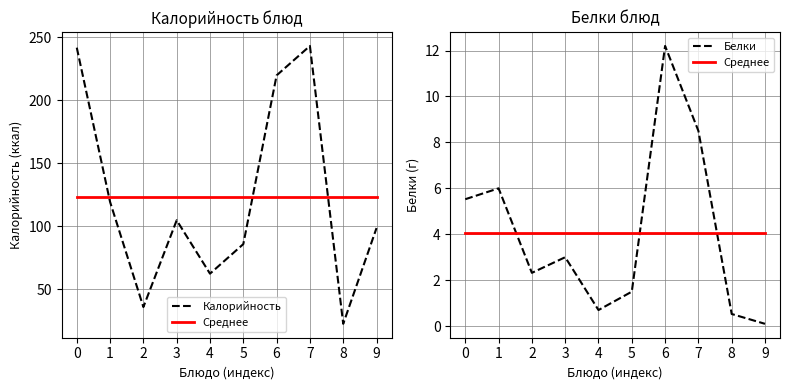

Is the value of Среднее at 6 greater than the value of Калорийность at 9?

No